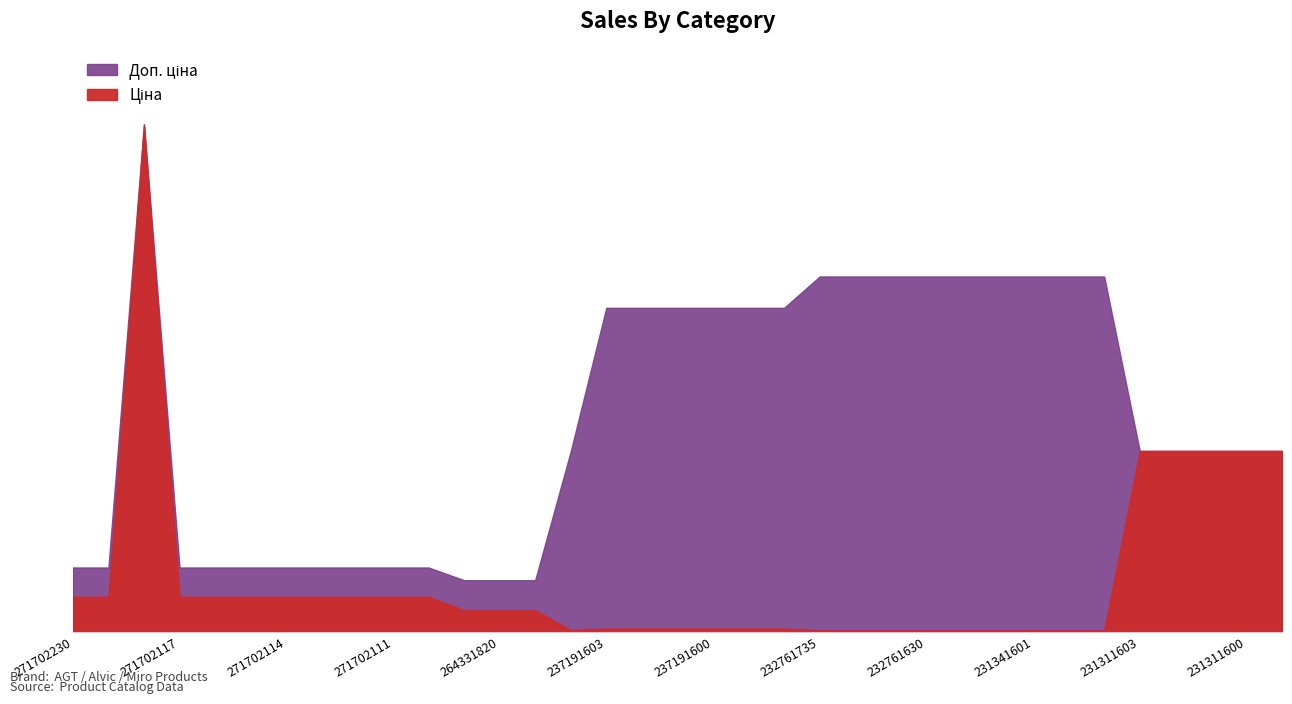

Which series has the largest range (max minus min)?

Ціна